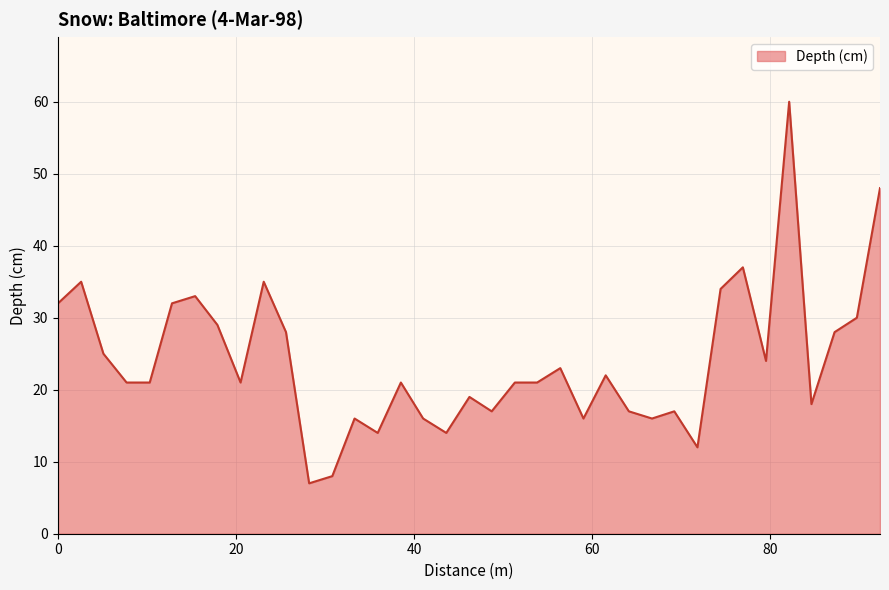

Does the chart have visible grid lines?

Yes